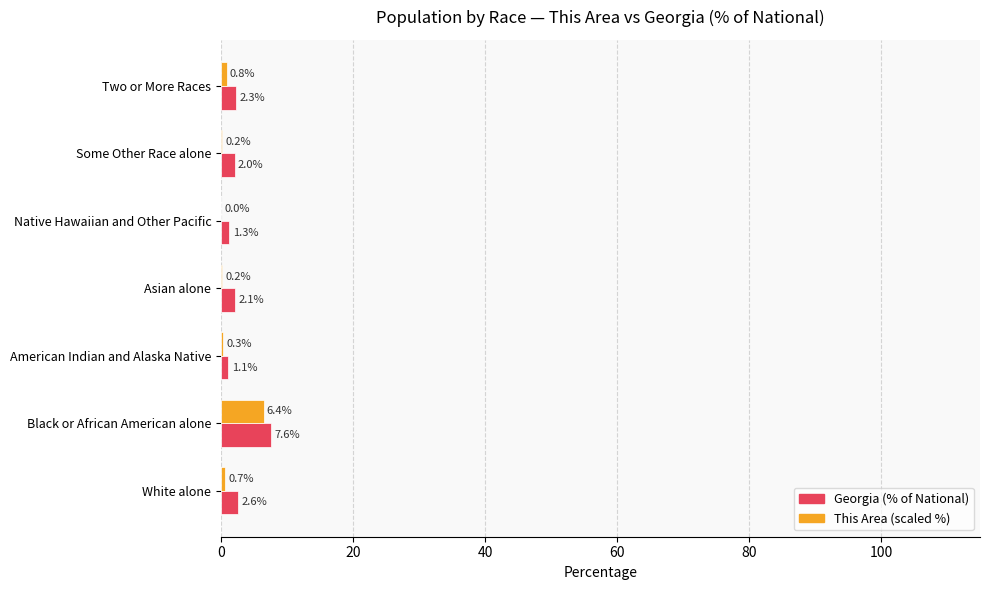

Which series has the widest spread of values?

Georgia (% of National)